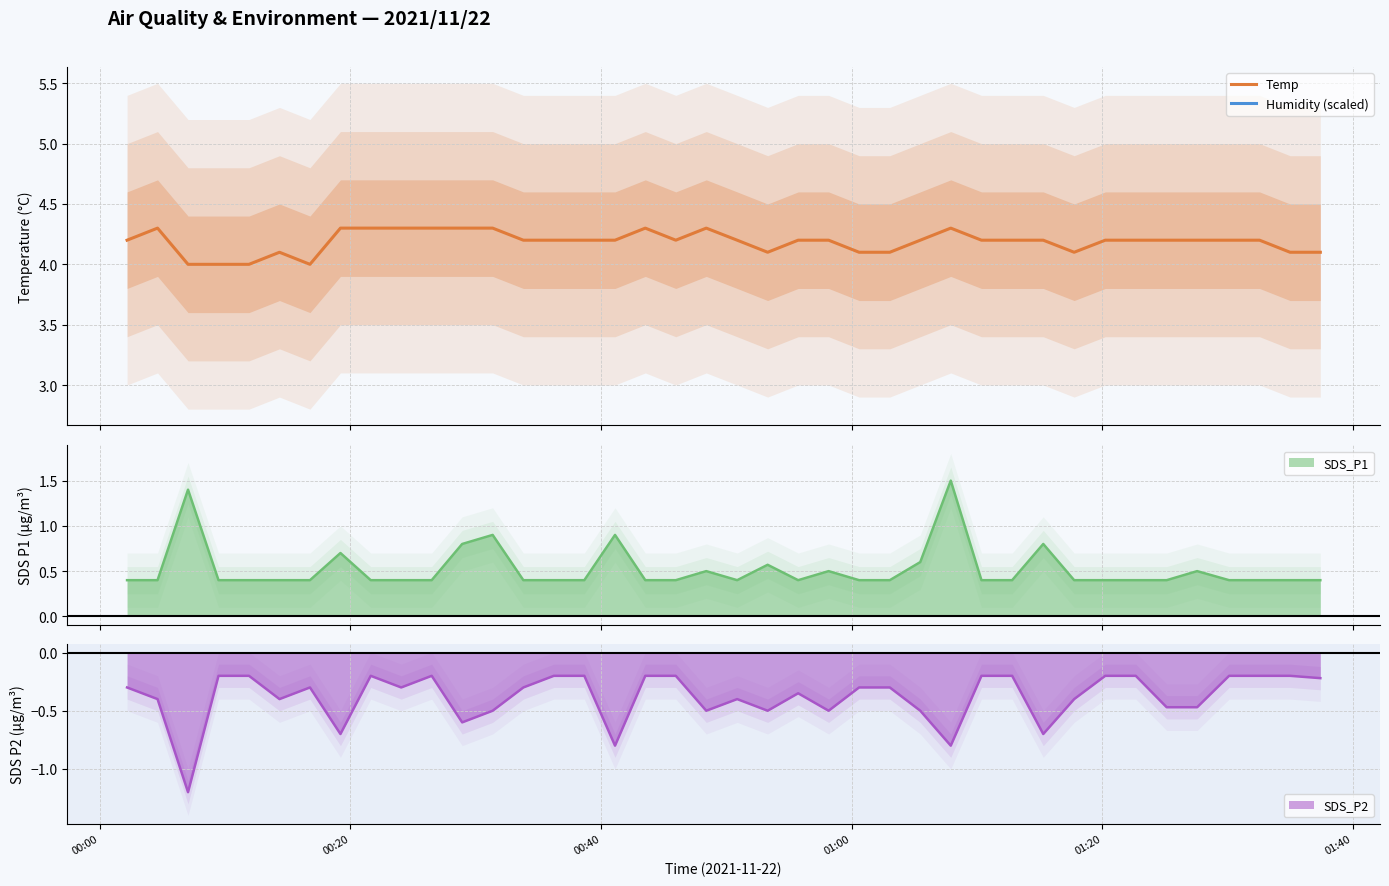

Which series has the largest total across all categories?

Temp